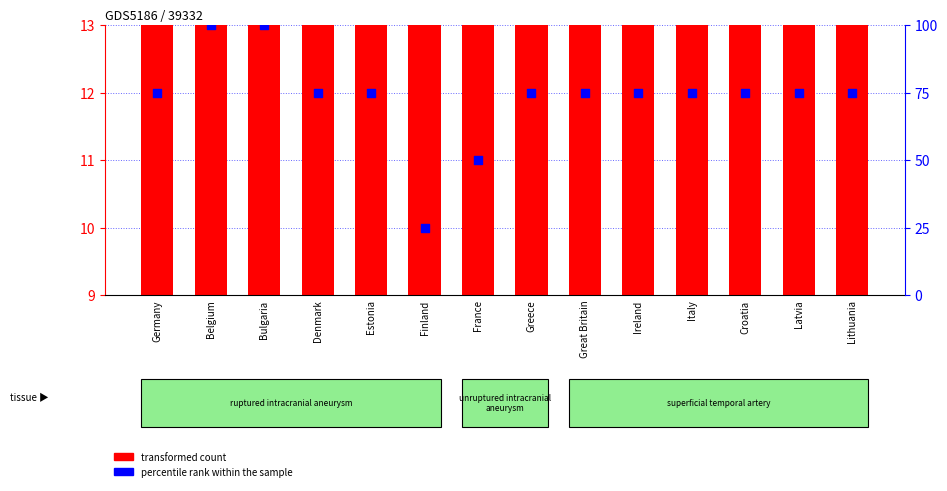

At which category is the sum across all series the highest?

Bulgaria